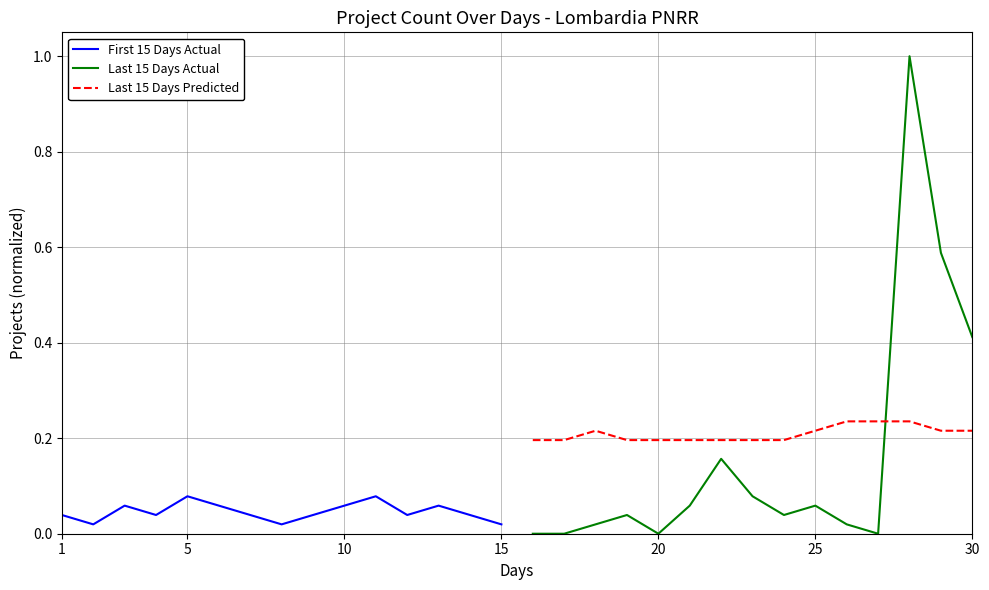

What are all the series names shown in the legend?

First 15 Days Actual, Last 15 Days Actual, Last 15 Days Predicted